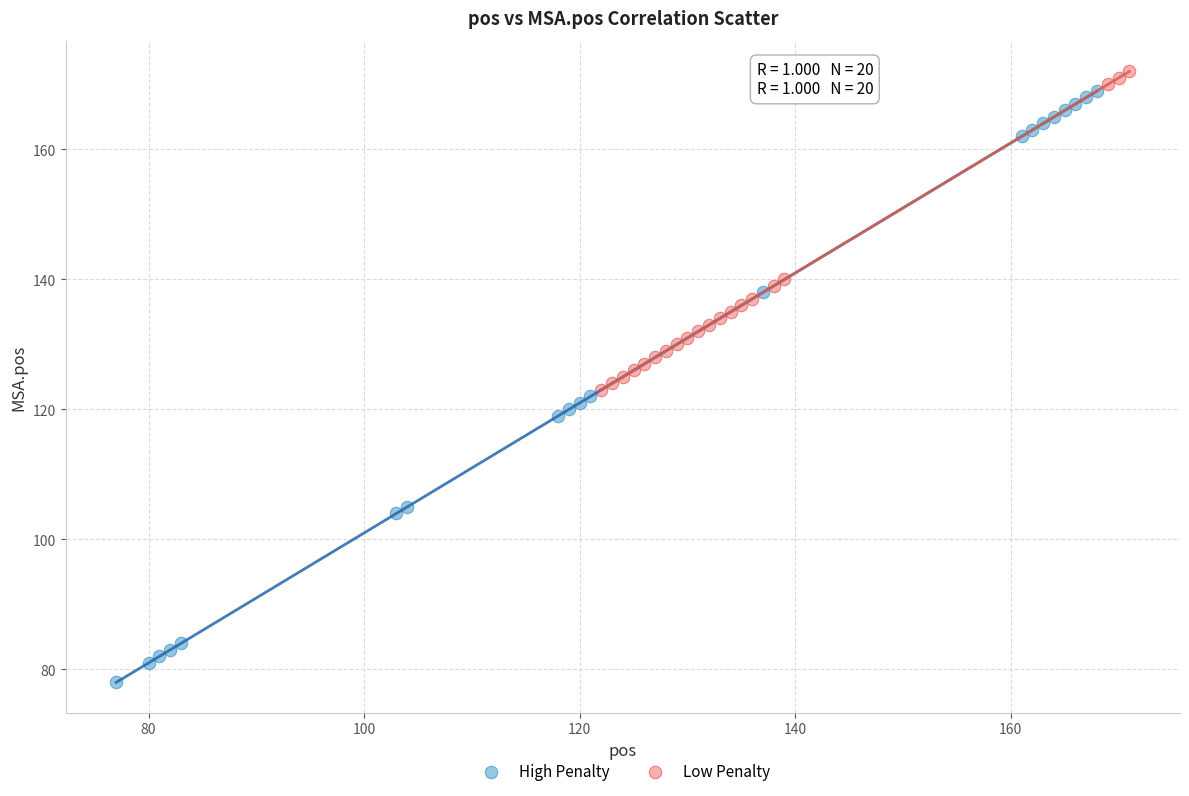

Which series reaches the minimum Y coordinate?

High Penalty